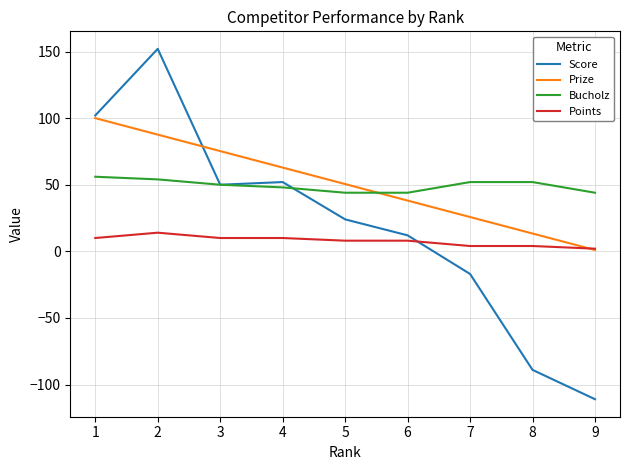

What is the minimum value for Bucholz?

44.0